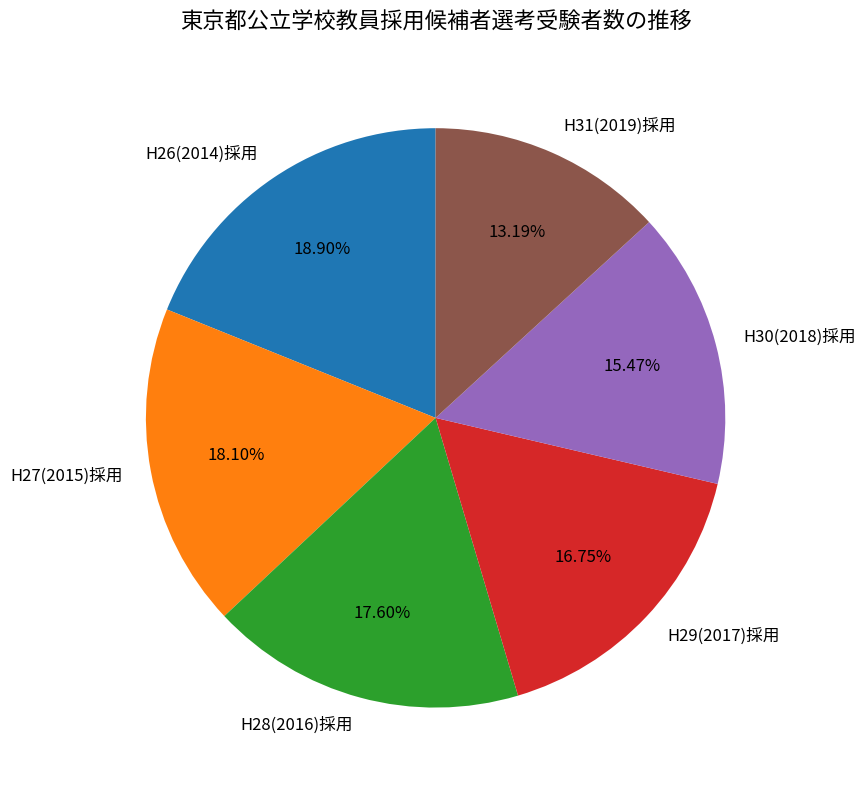

Does H26(2014)採用 account for over 50% of the chart?

No